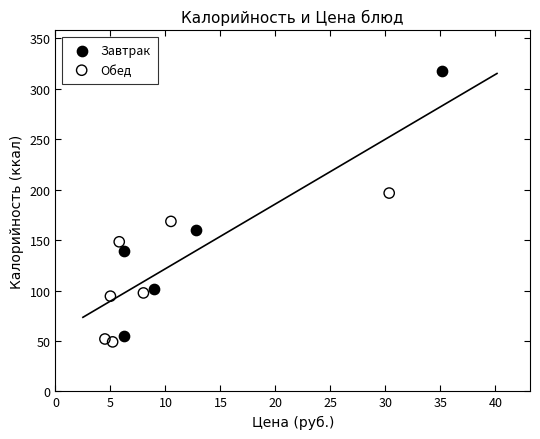

Which series contains the highest Y value?

Завтрак